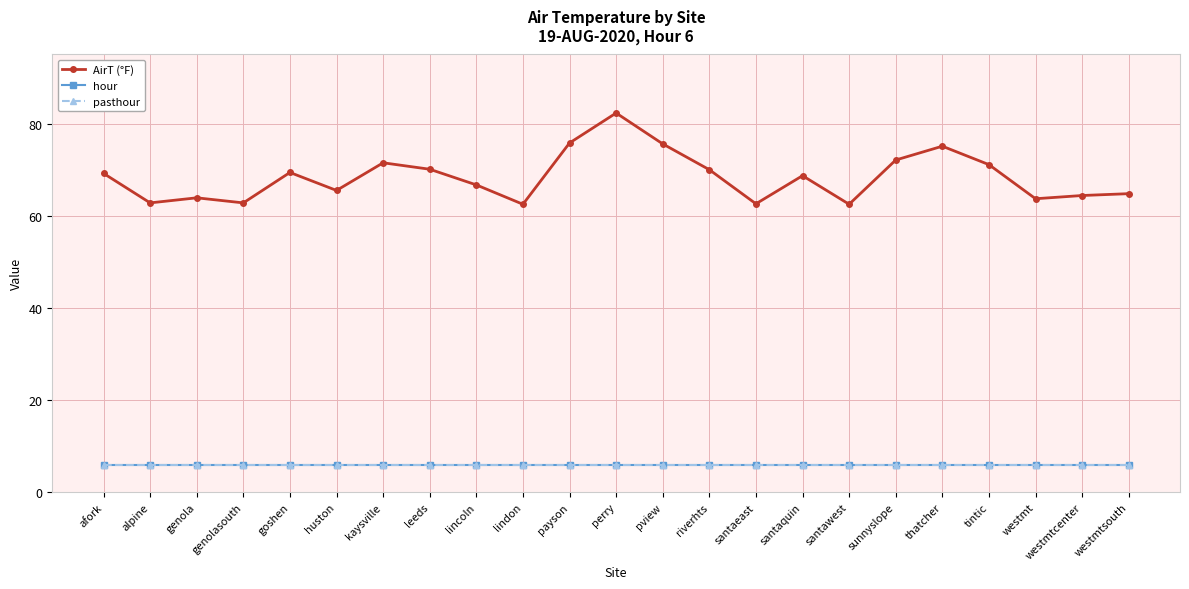

Is this an area chart (filled region under the line)?

No